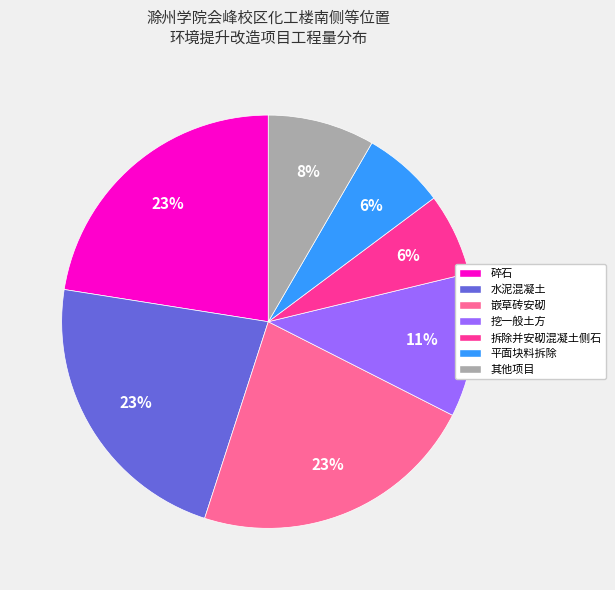

True or false: 嵌草砖安砌 accounts for 23% of the total.

True